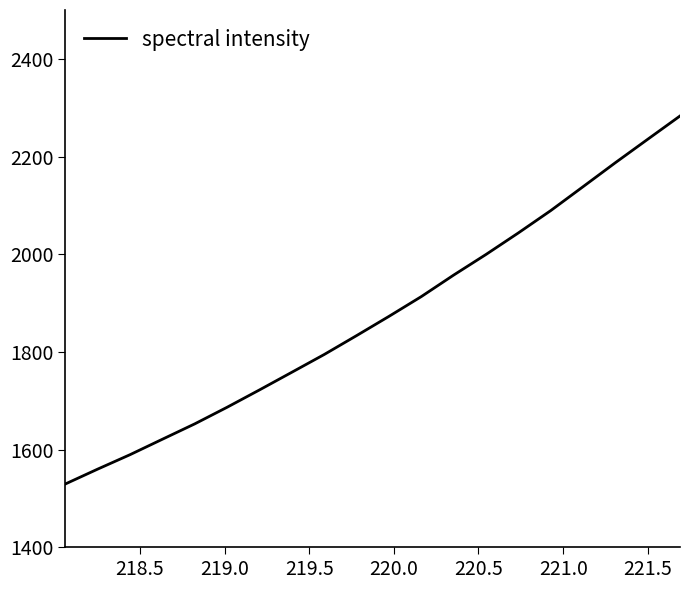

What is the average value?

1873.3